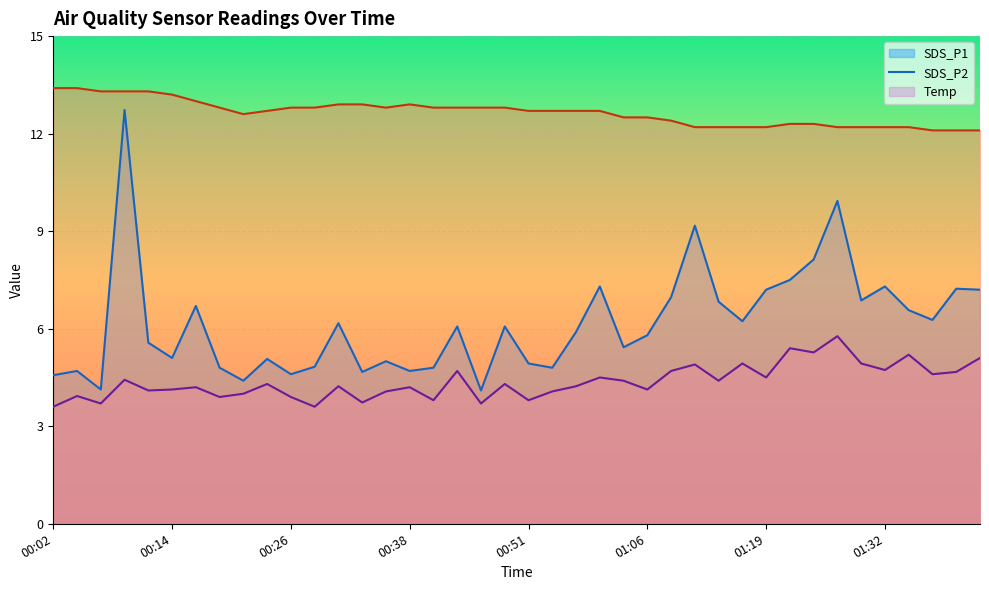

Where is Temp nearest to the value 12?

01:37